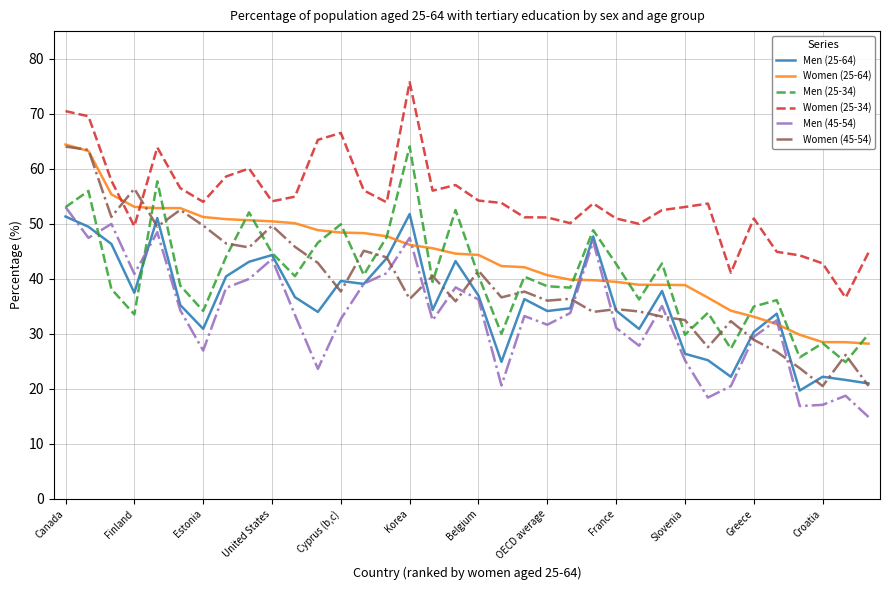

True or false: Women (45-54) and Men (25-34) intersect in this chart.

True